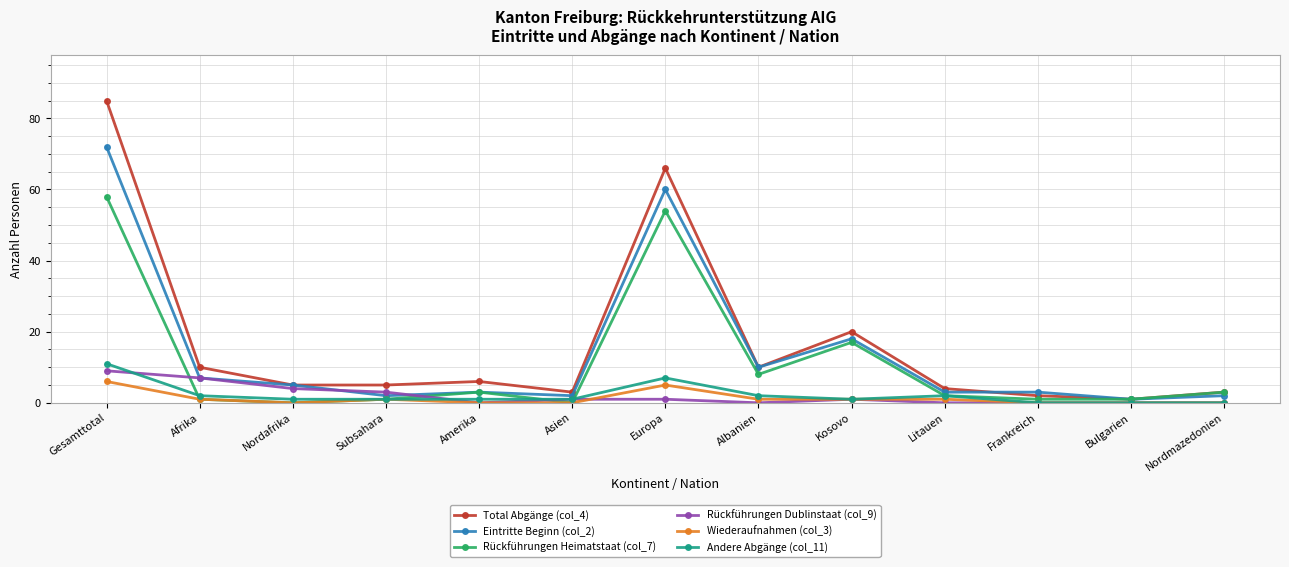

What are all the series names shown in the legend?

Total Abgänge (col_4), Eintritte Beginn (col_2), Rückführungen Heimatstaat (col_7), Rückführungen Dublinstaat (col_9), Wiederaufnahmen (col_3), Andere Abgänge (col_11)